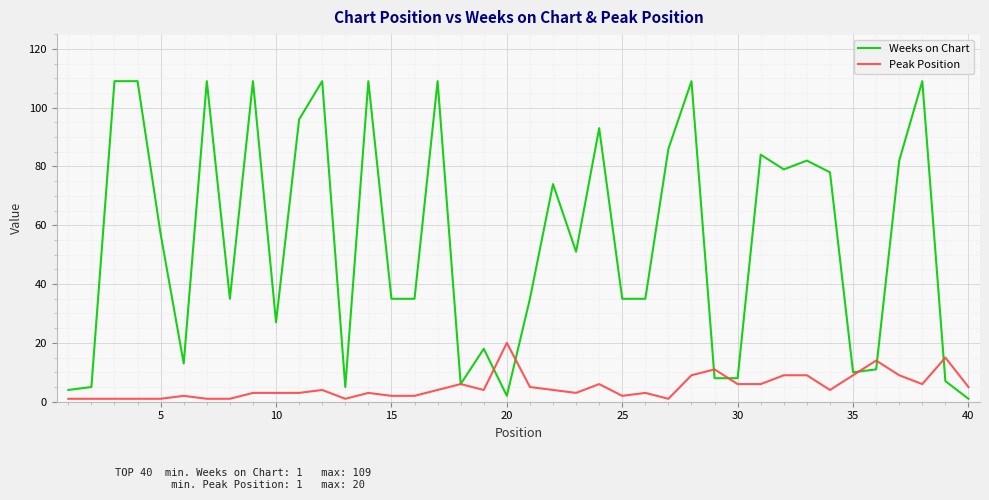

True or false: Peak Position has more than 1 interior local peaks.

True